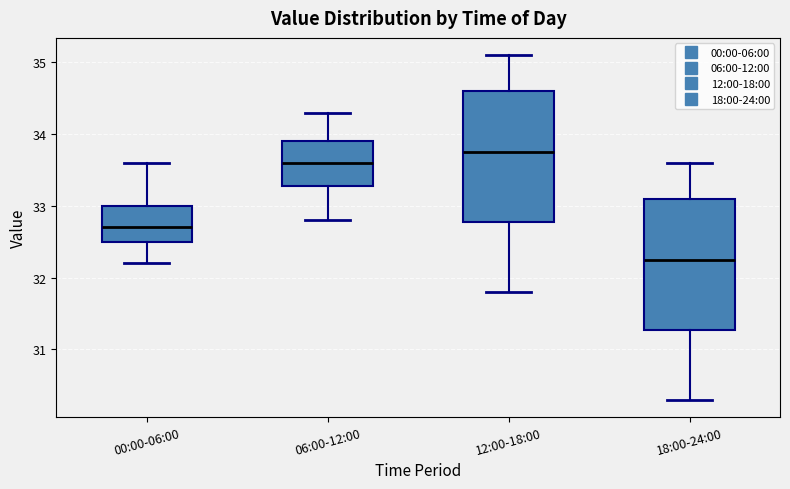

Where does the upper whisker of the box for 12:00-18:00 end on the y-axis? The values are not printed on the chart, so give them approximately, as read against the axis.

35.1